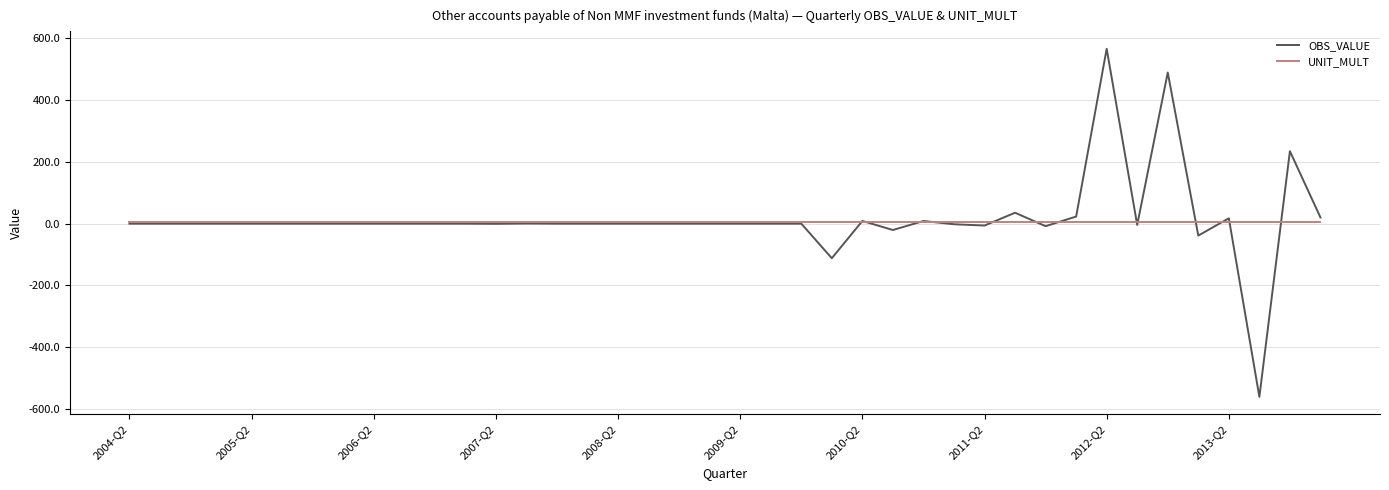

Rank the series by their maximum value, from lowest to highest.

UNIT_MULT, OBS_VALUE